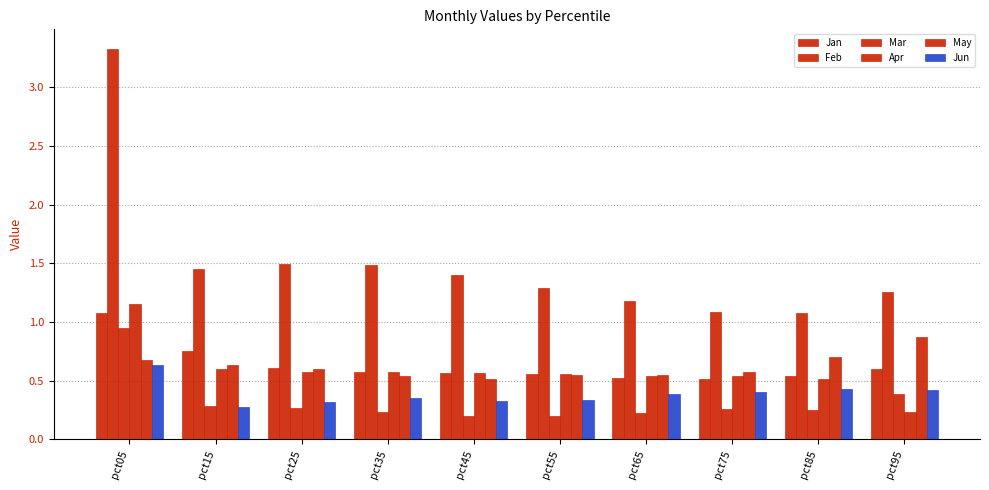

Count the number of categories in the chart.

10